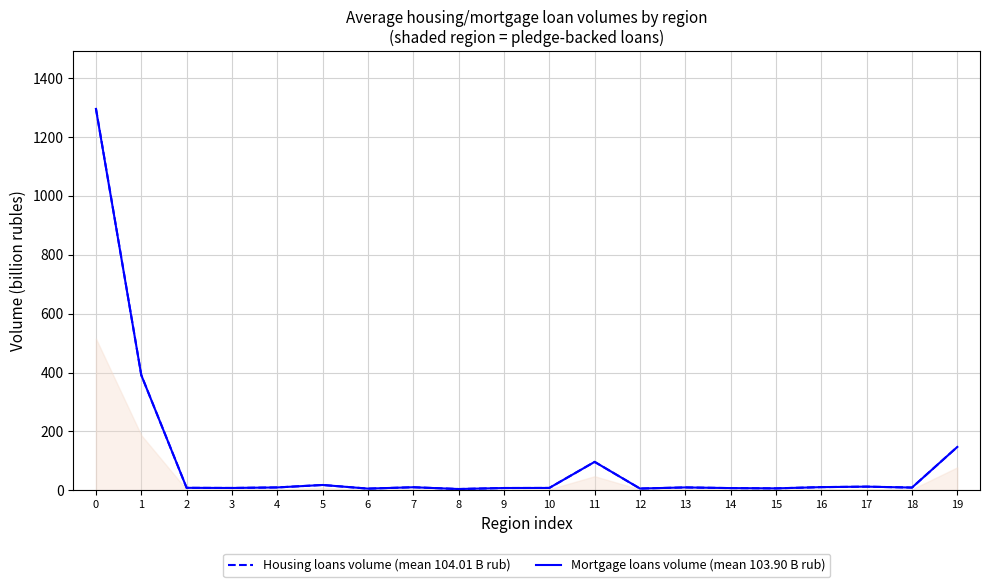

True or false: Housing loans volume (mean 104.01 B rub) and Mortgage loans volume (mean 103.90 B rub) intersect in this chart.

False